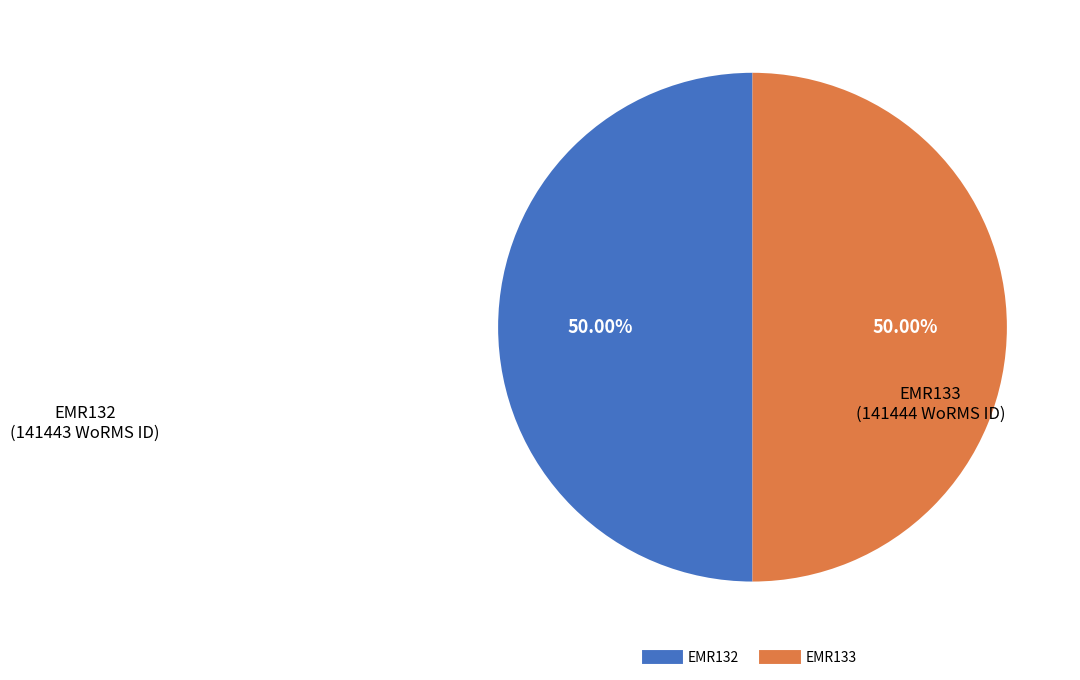

What is the ratio of the value at EMR132 to the value at EMR133?

1.0